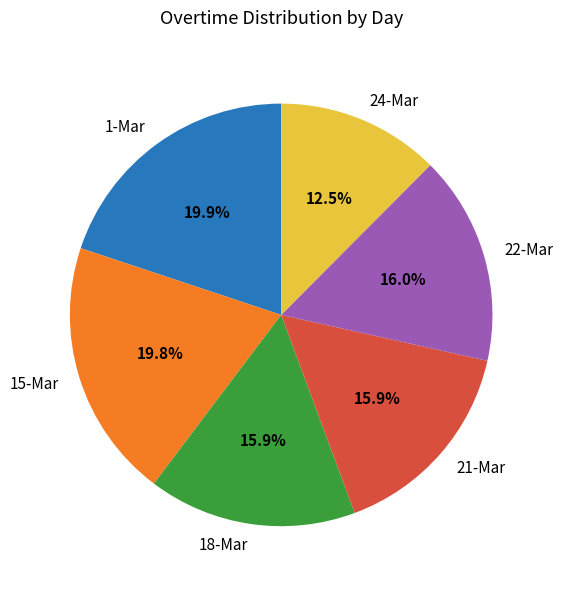

To the nearest percent, what is the average slice percentage?

17%